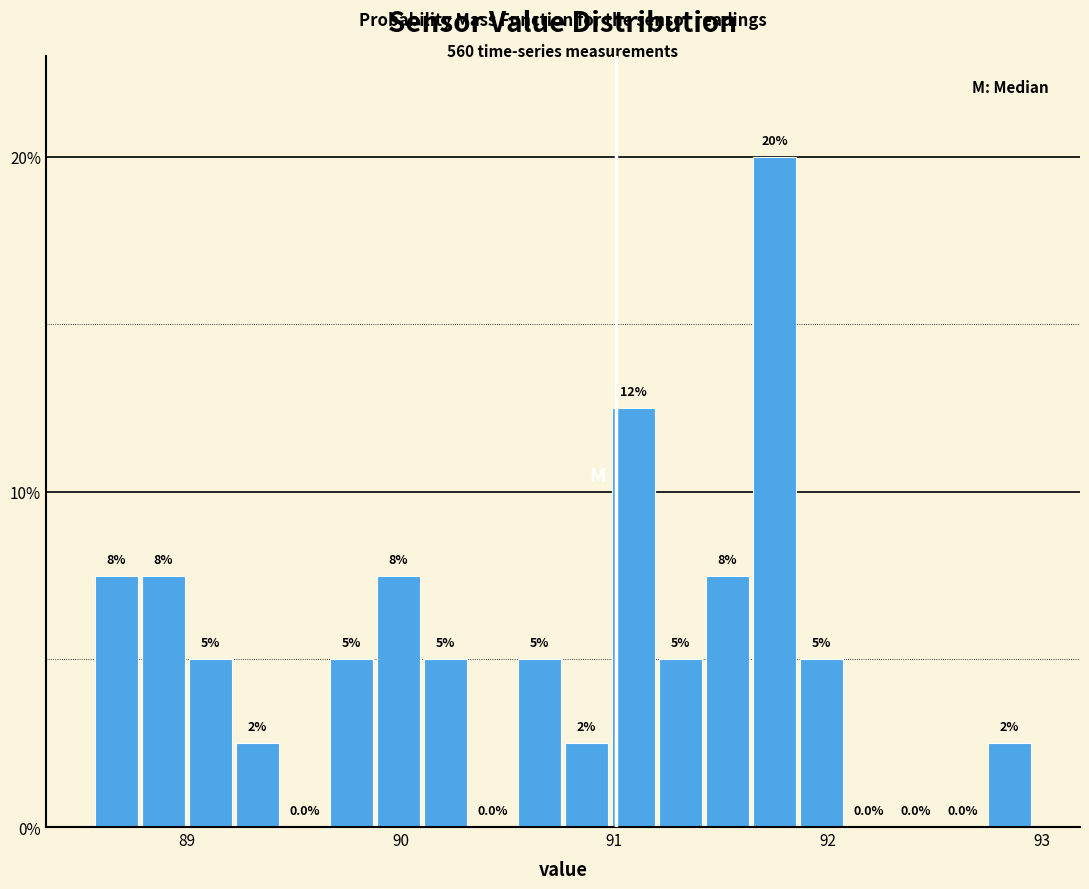

Around what value on the x-axis is the tallest bar? Give the approximate position of its centre, as read against the axis.

91.8